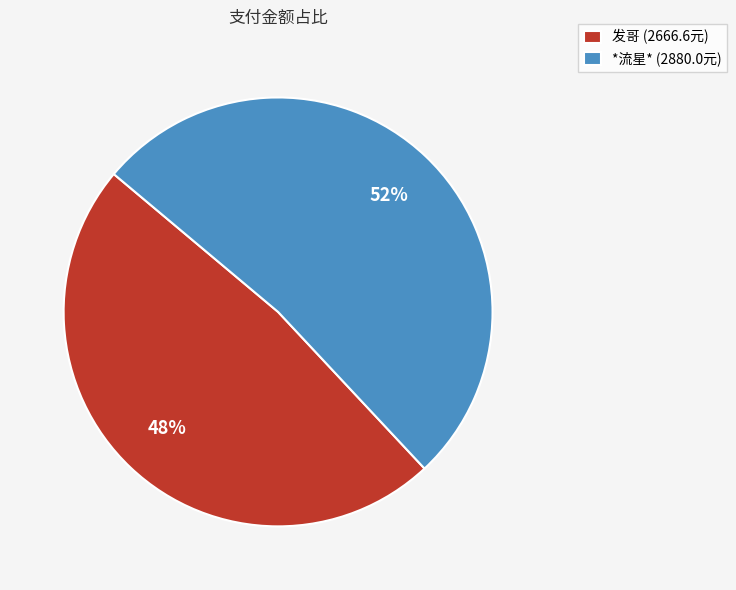

Which has a higher value, *流星* or 发哥?

*流星*